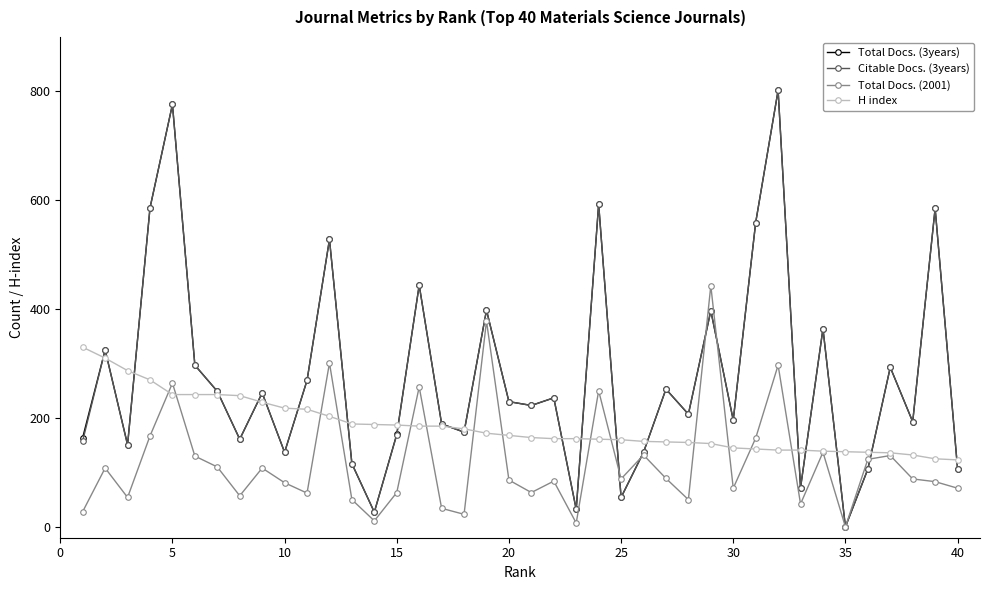

True or false: Total Docs. (3years) has more than 0 interior local peaks.

True